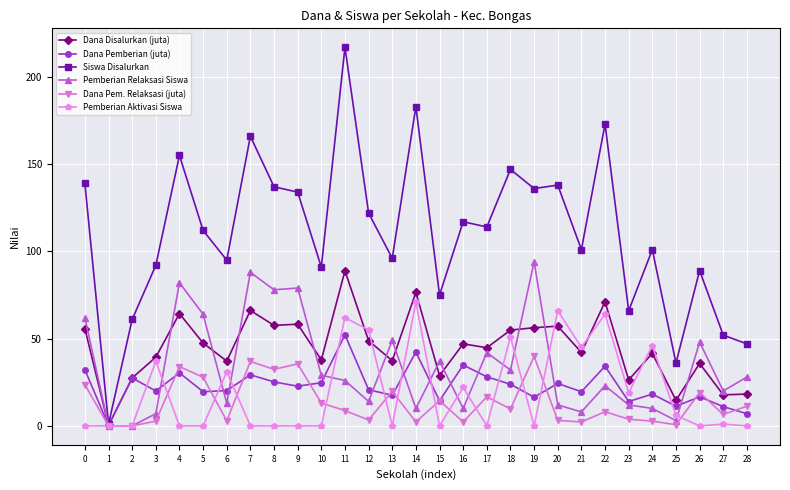

True or false: Pemberian Relaksasi Siswa and Pemberian Aktivasi Siswa cross at least once.

True